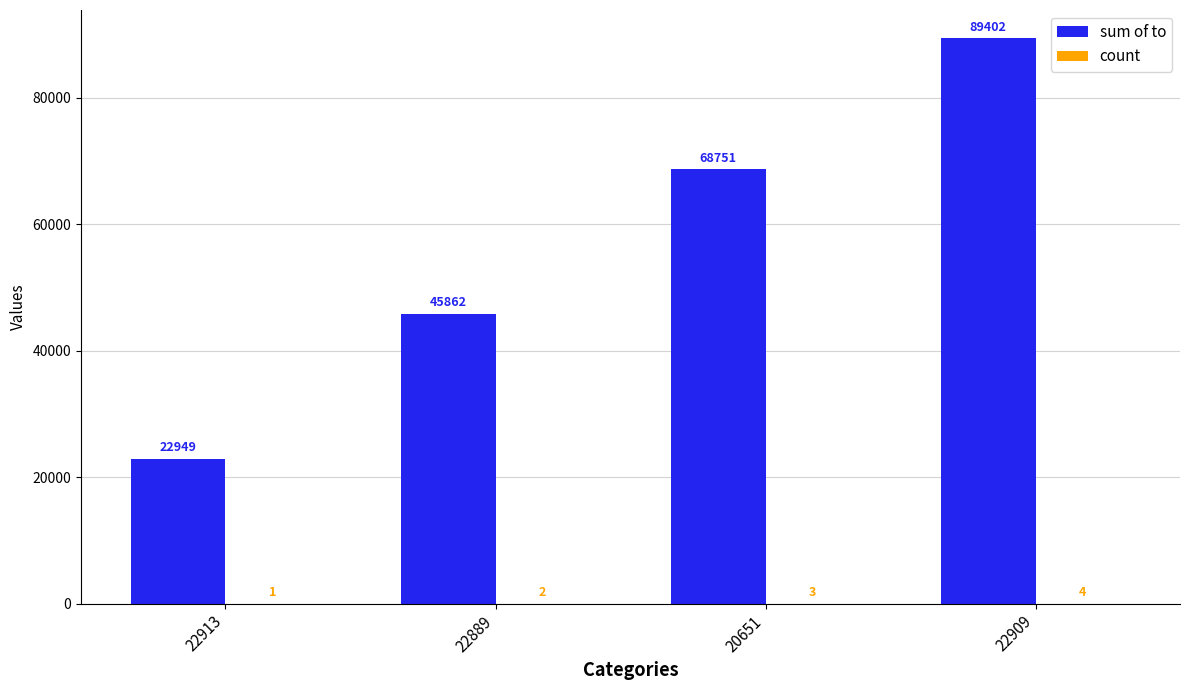

What is the sum of all sum of to values?

226964